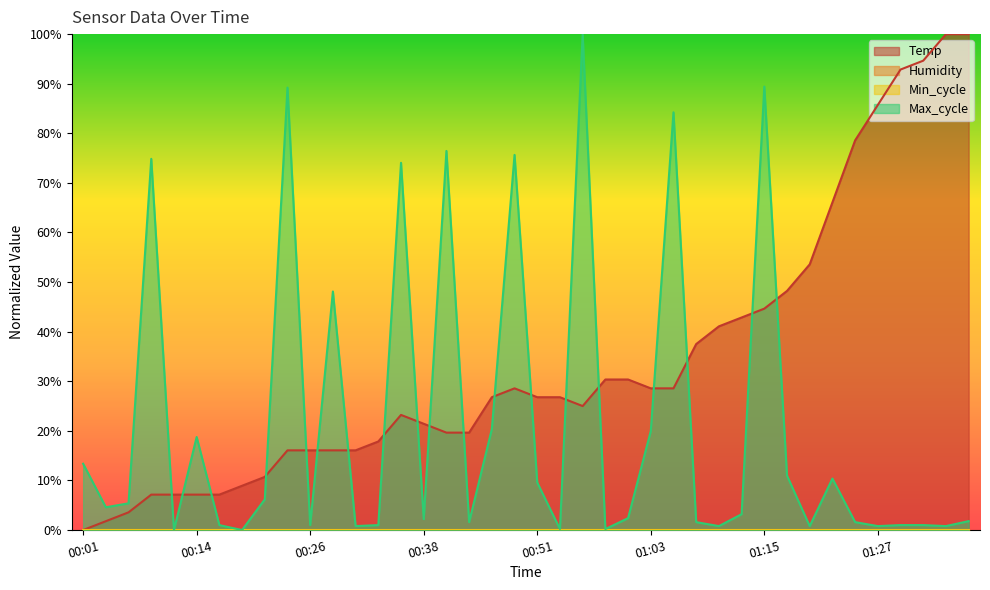

How many times do Max_cycle and Temp cross each other?

19